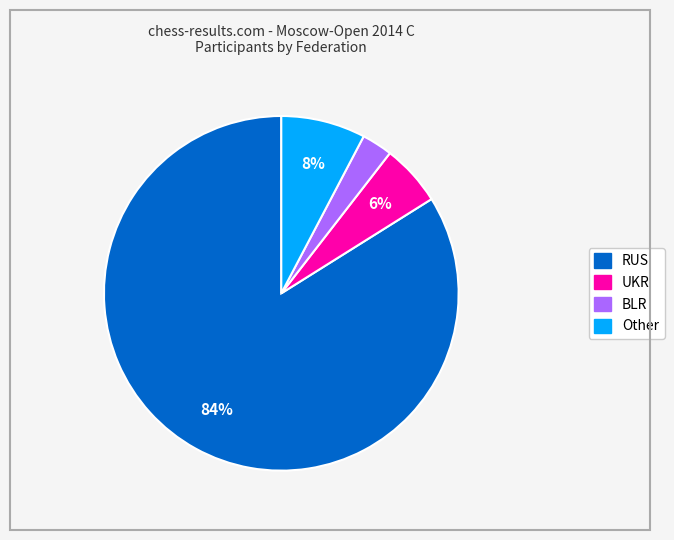

Does RUS account for over 50% of the chart?

Yes